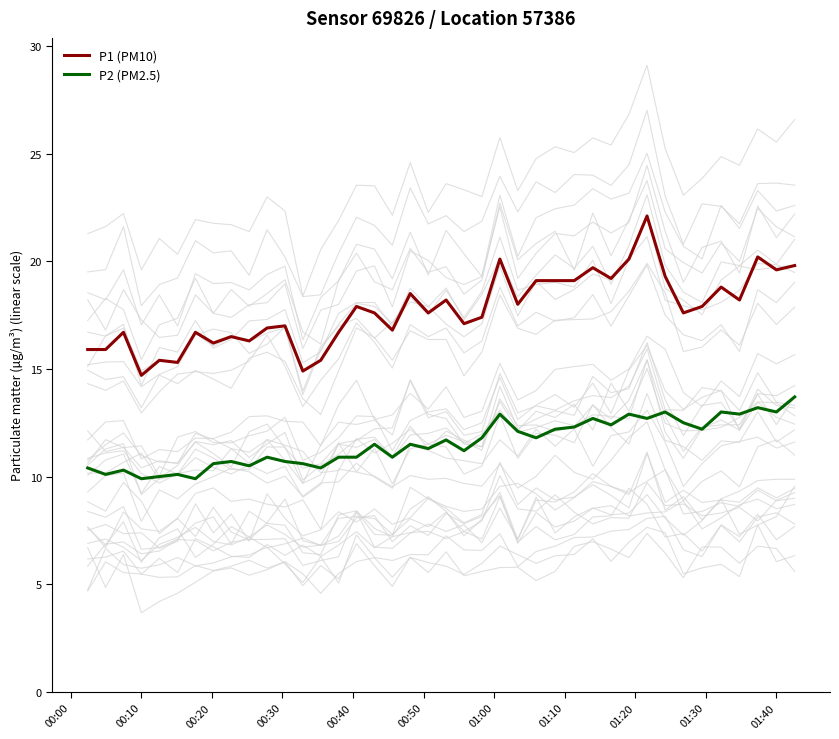

True or false: P2 (PM2.5) and P1 (PM10) cross at least once.

False